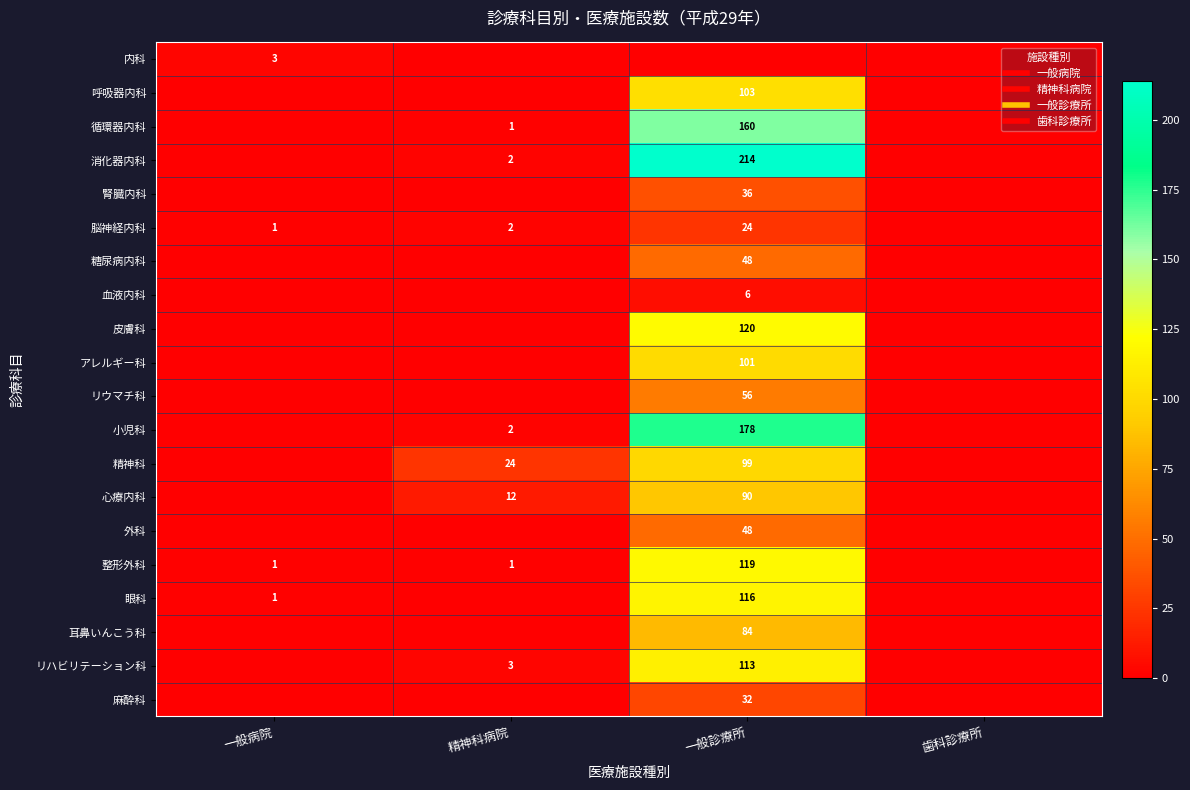

What is the greatest value displayed?

214